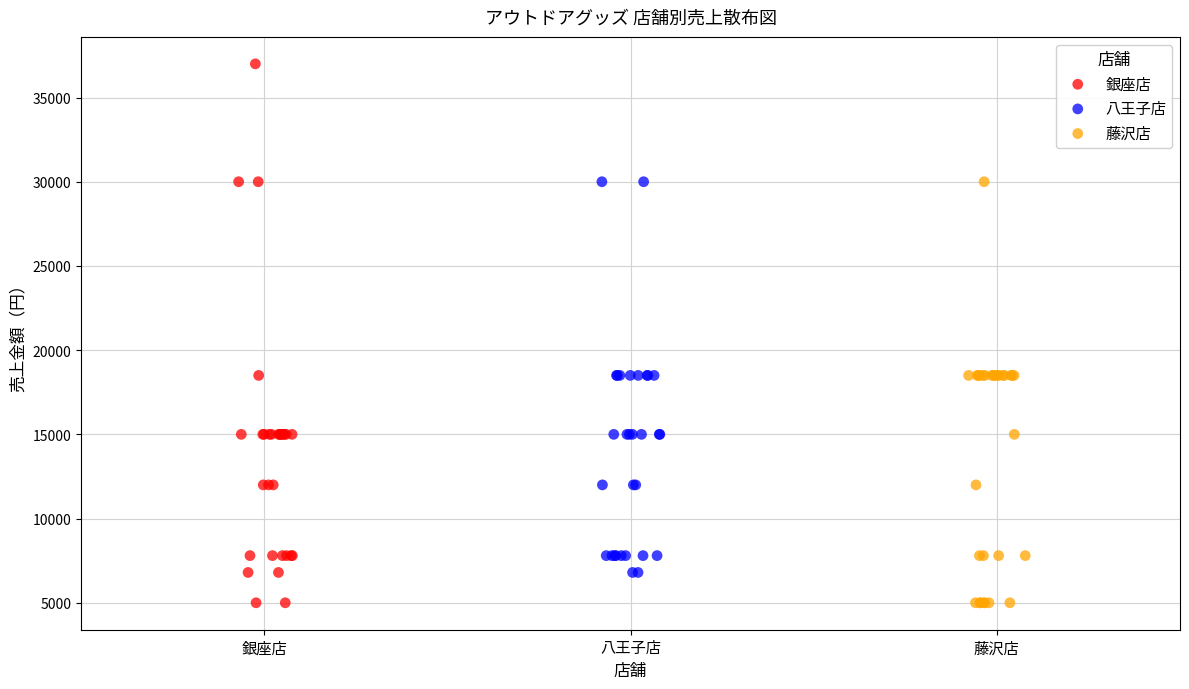

Which series reaches the maximum Y coordinate?

銀座店